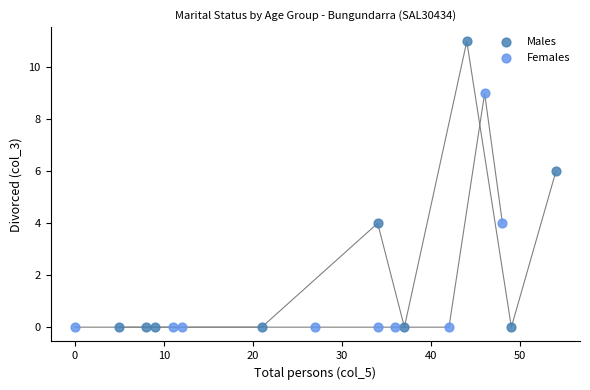

Which series has the widest spread of Y values?

Males